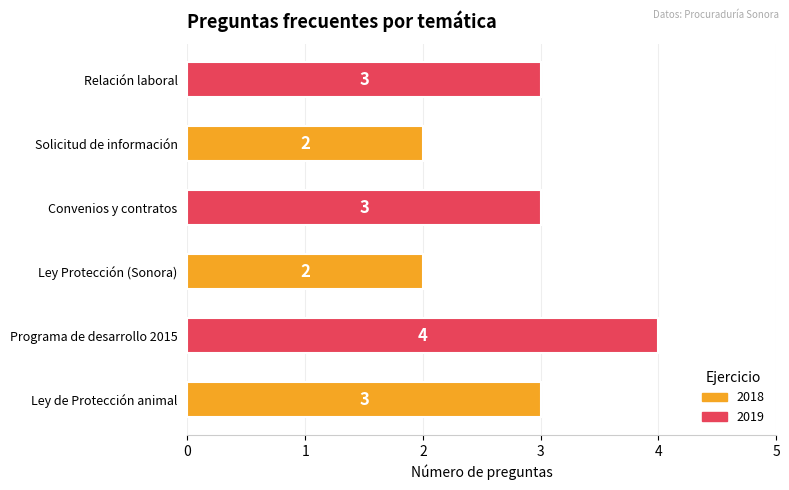

How many values are between 2 and 3?

5